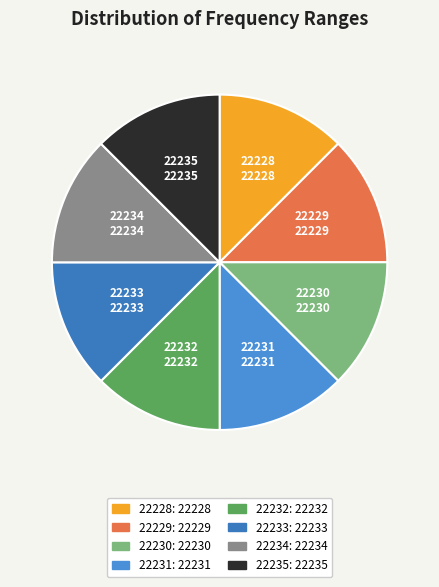

Does 22232 account for over 50% of the chart?

No